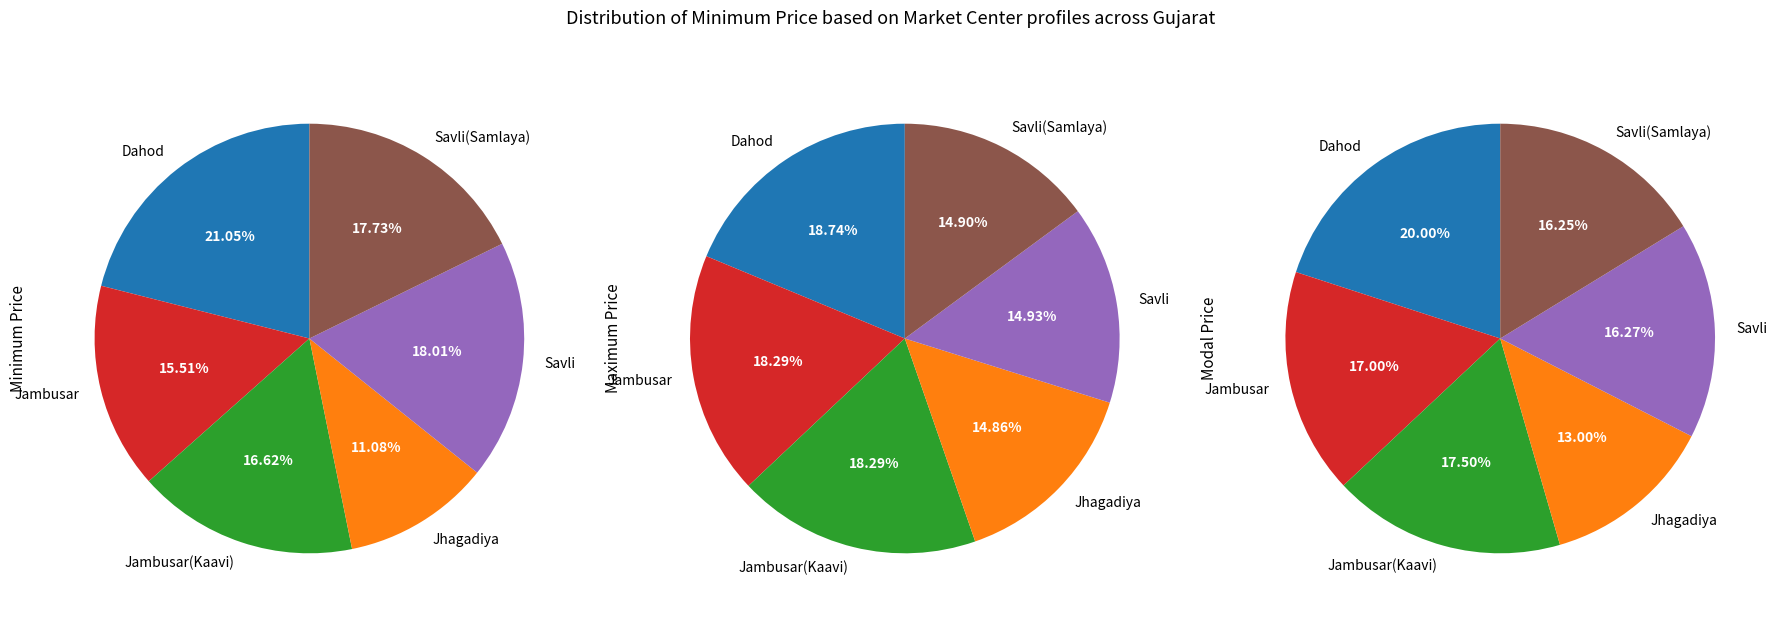

To the nearest percent, what is the average slice percentage?

17%